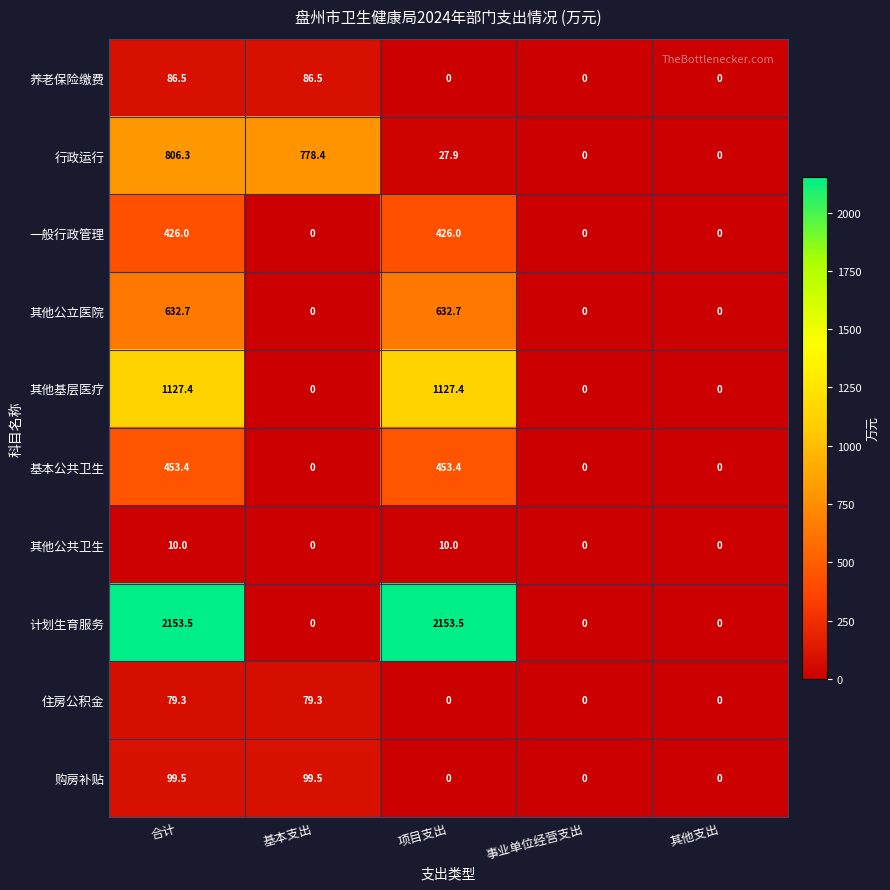

What is the difference between the maximum and second lowest values in the 养老保险缴费 series?

86.5